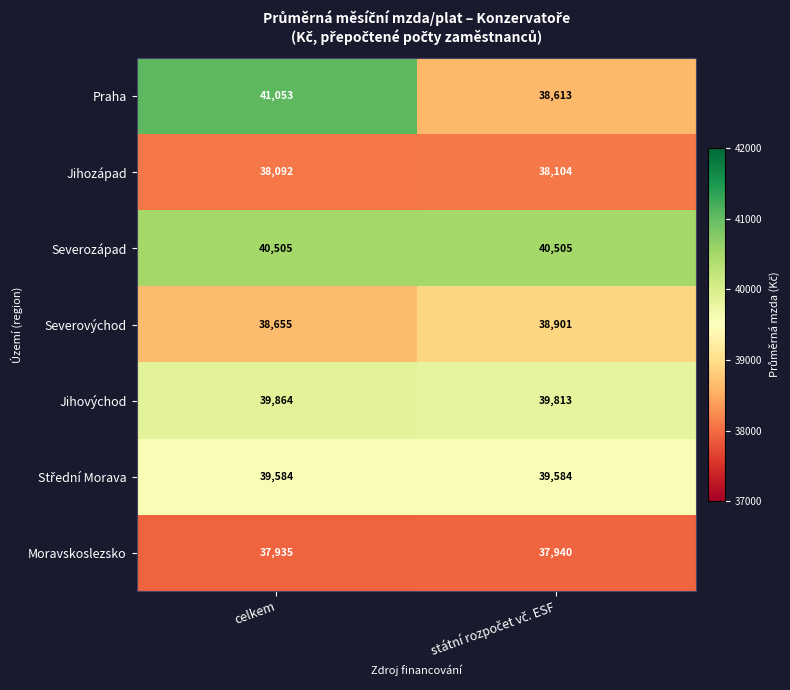

What is the maximum value shown in the chart?

41053